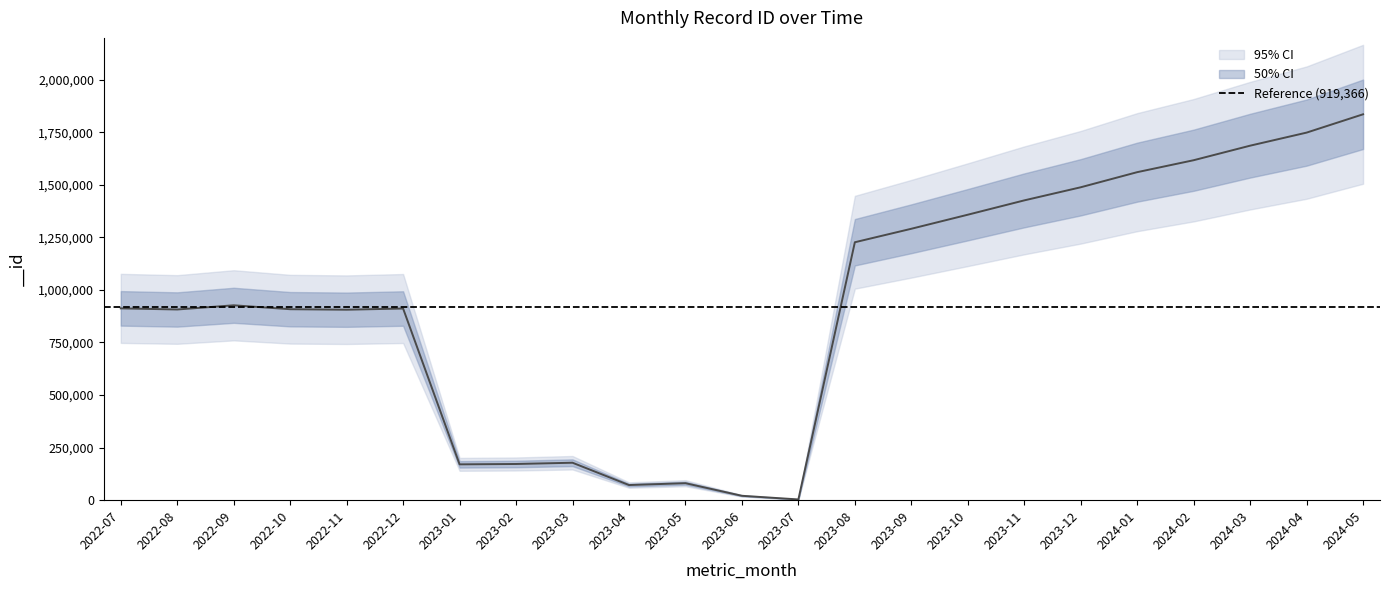

Rank the categories by value from lowest to highest.

2023-07, 2023-06, 2023-04, 2023-05, 2023-01, 2023-02, 2023-03, 2022-11, 2022-08, 2022-10, 2022-12, 2022-07, 2022-09, 2023-08, 2023-09, 2023-10, 2023-11, 2023-12, 2024-01, 2024-02, 2024-03, 2024-04, 2024-05